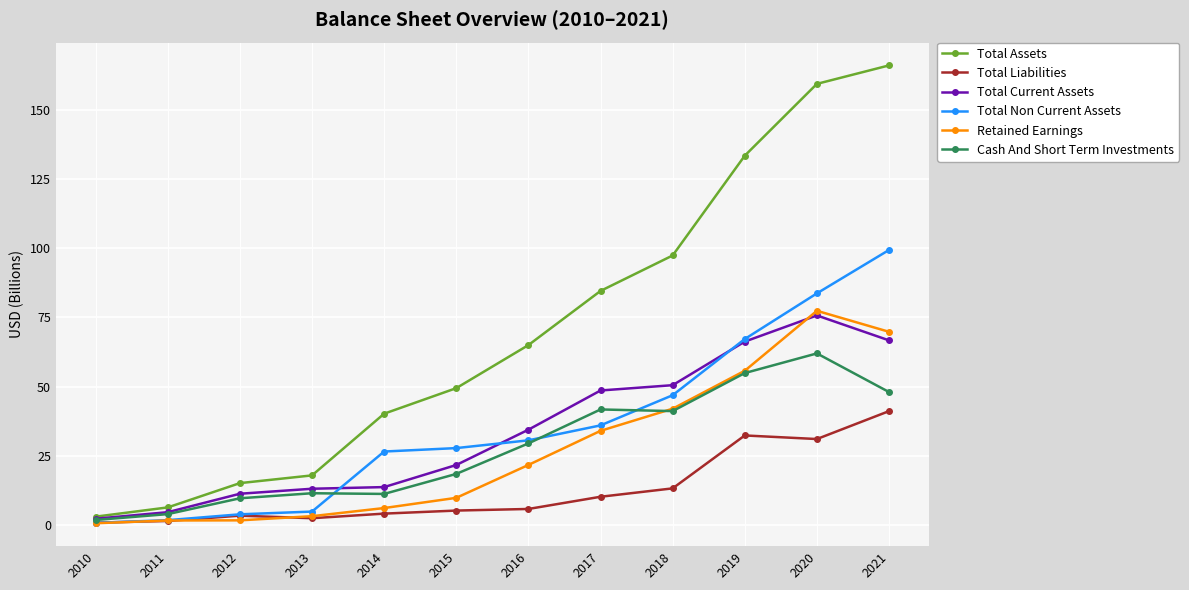

Which label corresponds to the largest value in the chart?

2021